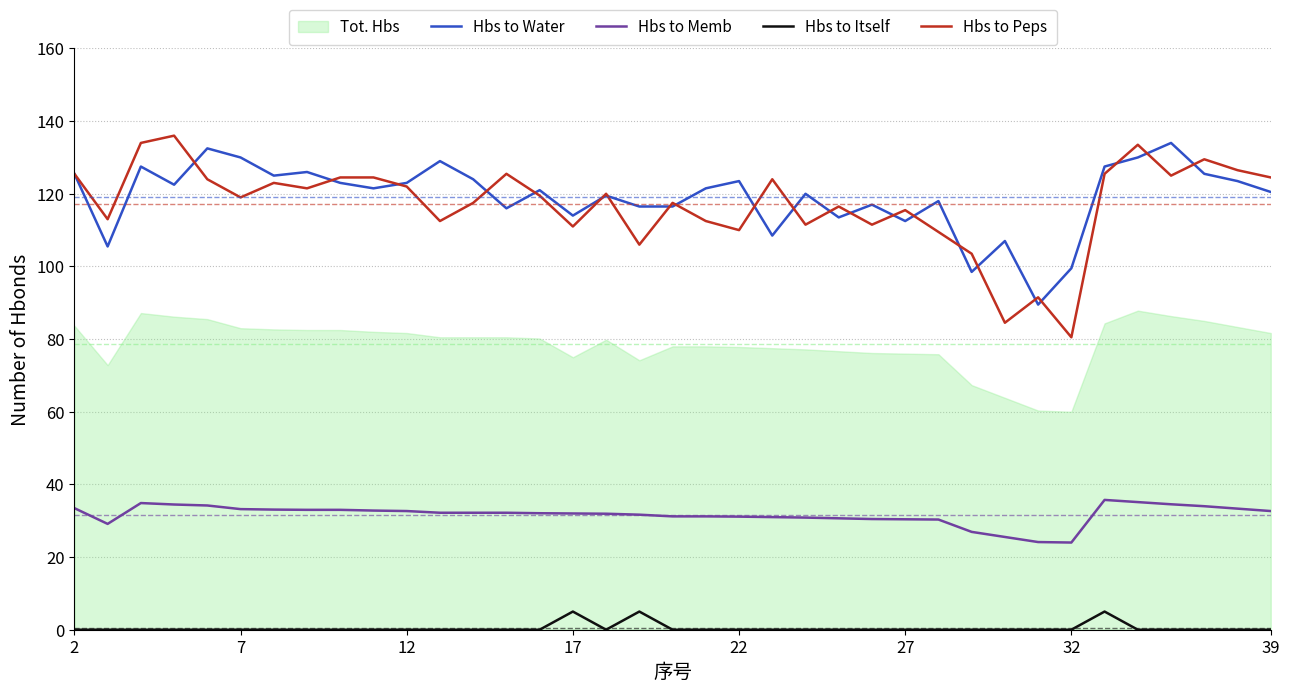

Which series has the widest spread of values?

Hbs to Peps